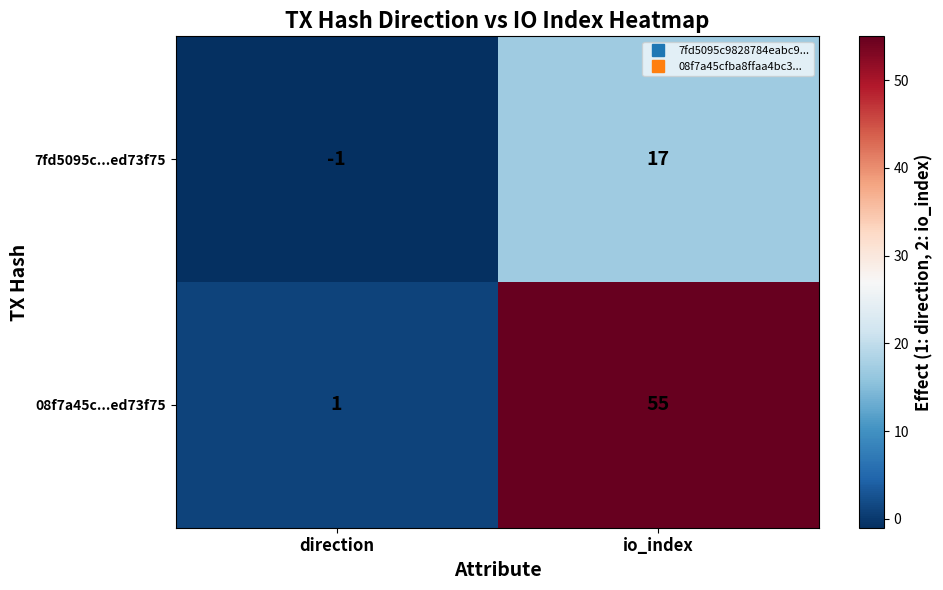

Read the 08f7a45c...ed73f75 value at io_index, to the nearest 5.

55